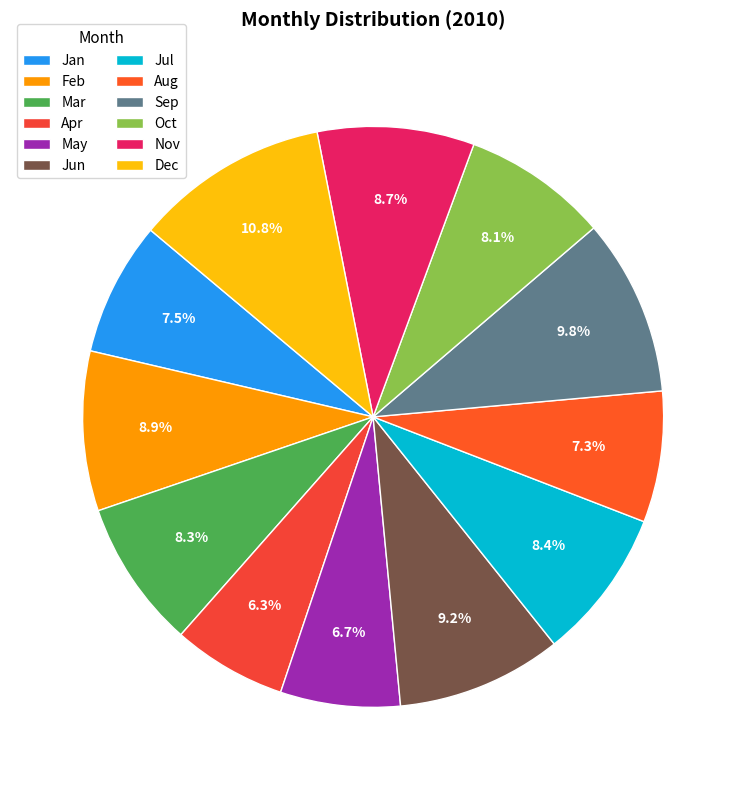

What portion of the pie excludes May?

93.3%